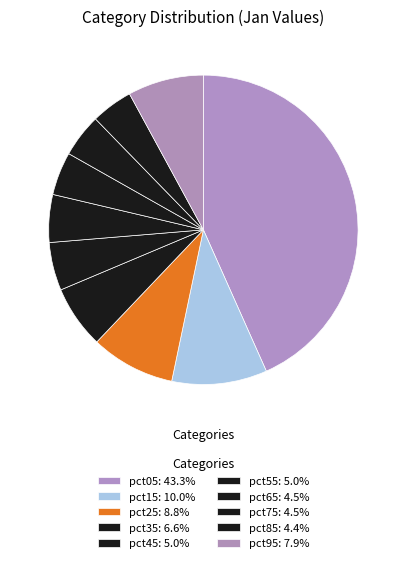

How many slices are in this pie chart?

10